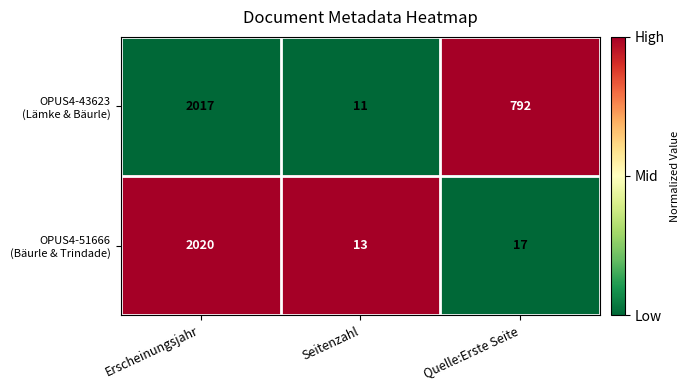

At which category is the sum across all series the highest?

Erscheinungsjahr